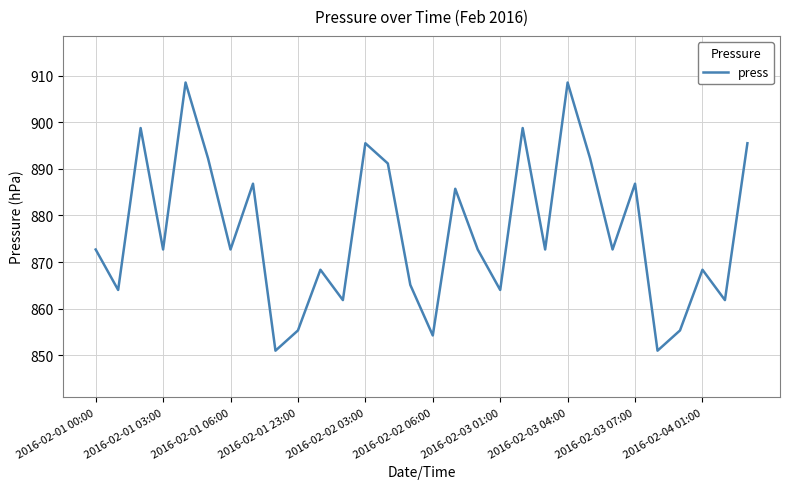

What is the sum of all values?

26296.9